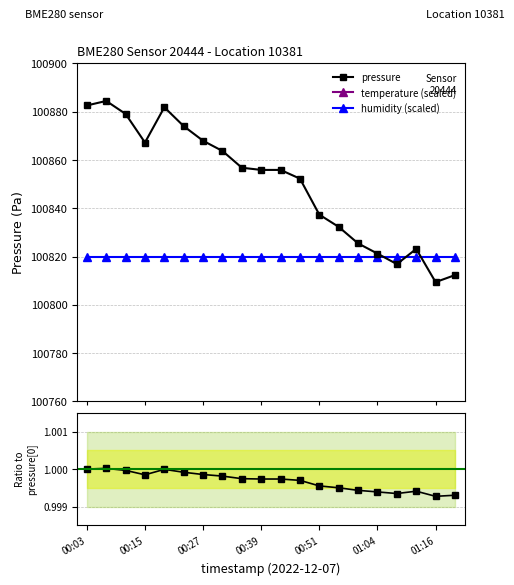

What is the minimum value for humidity (scaled)?

100820.0